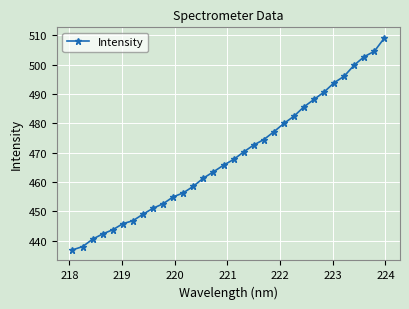

What is the average value?

468.8